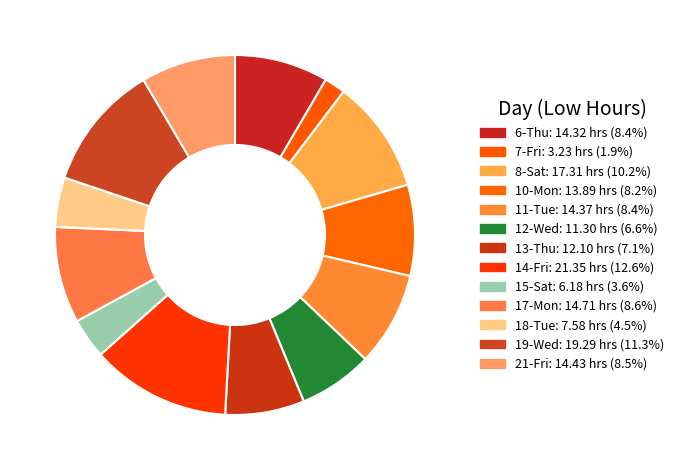

Count the number of slices in the pie.

13